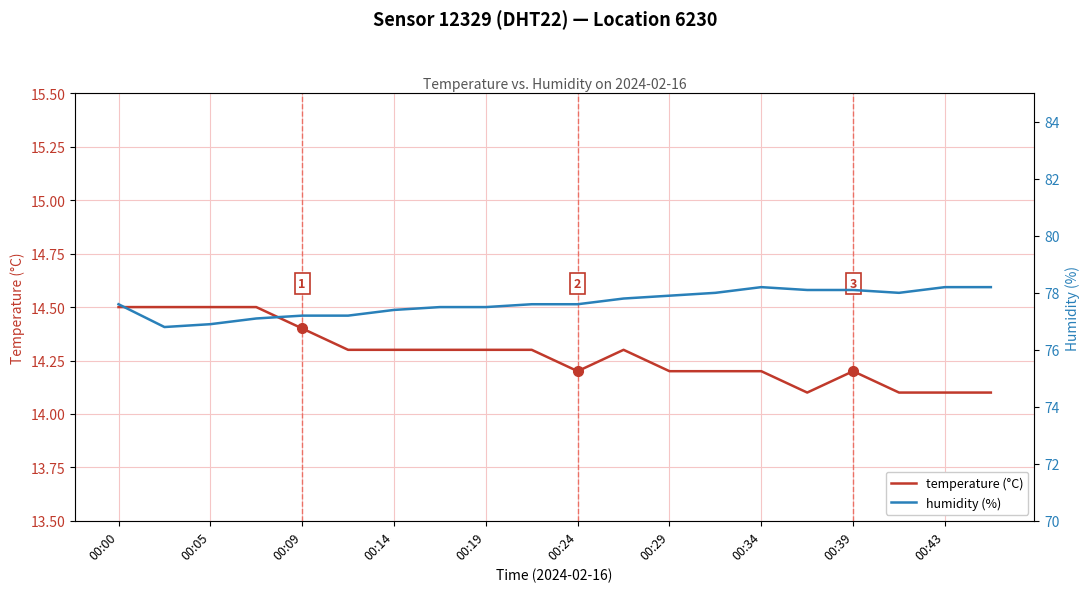

What is the minimum value for temperature (°C)?

14.1